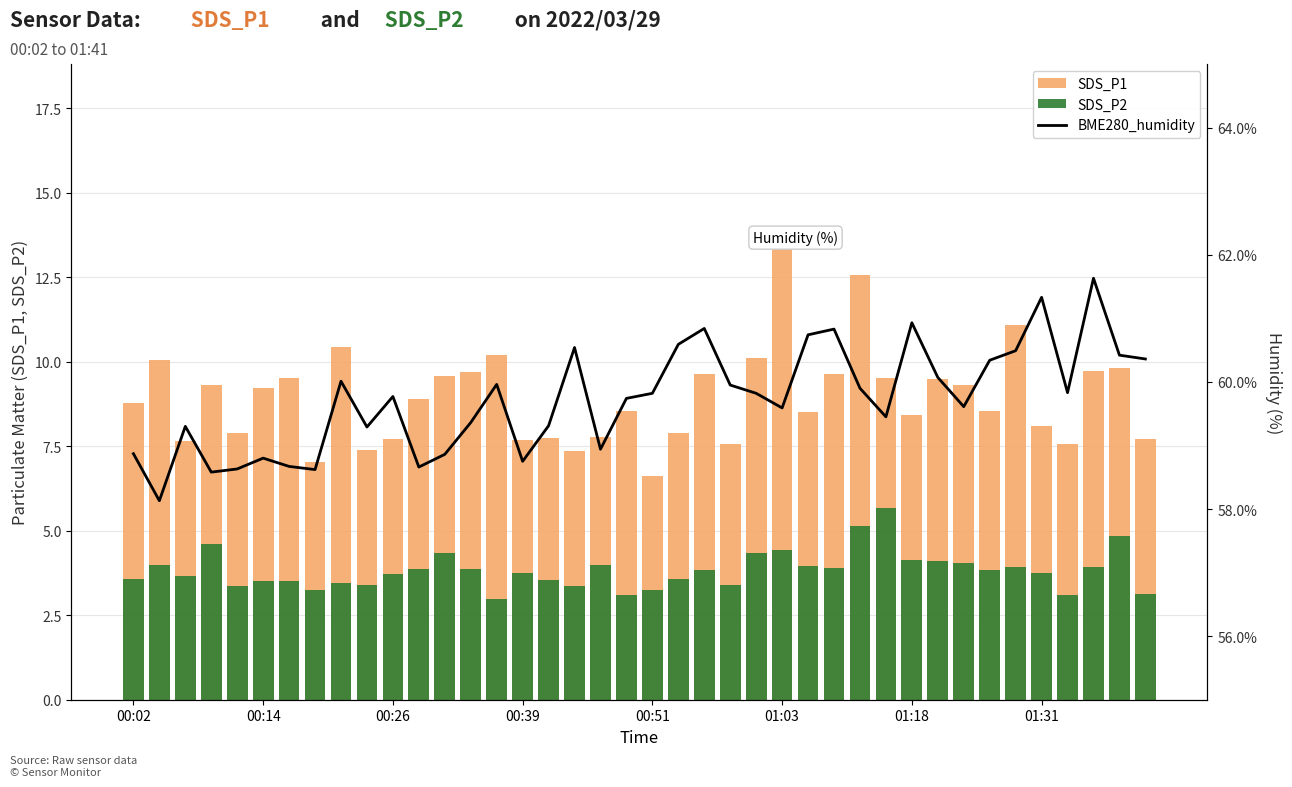

Which series has the largest total across all categories?

BME280_humidity